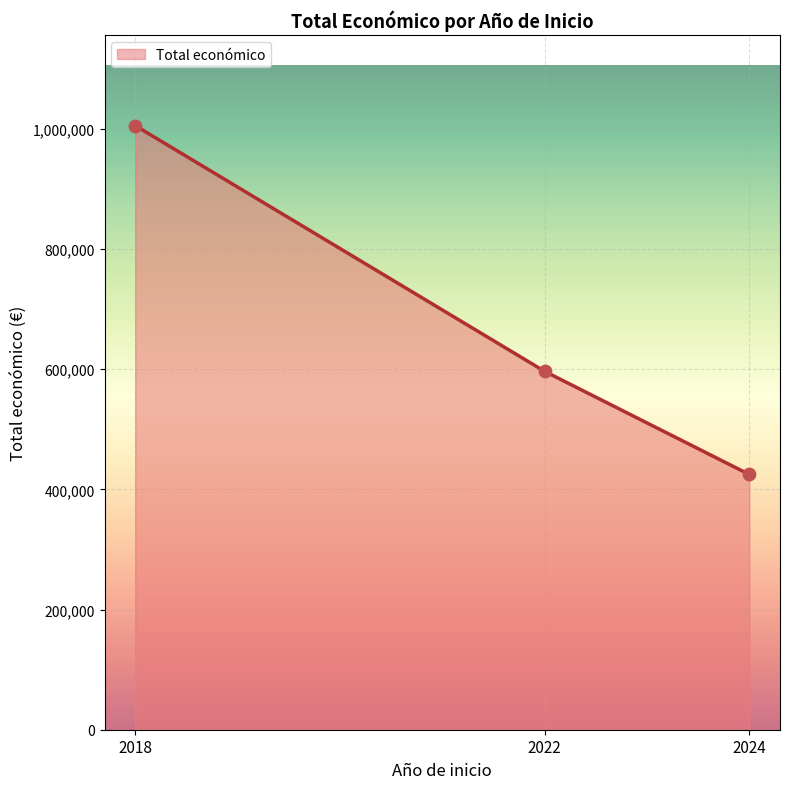

What is the change in value from 2018 to 2022?

-408855